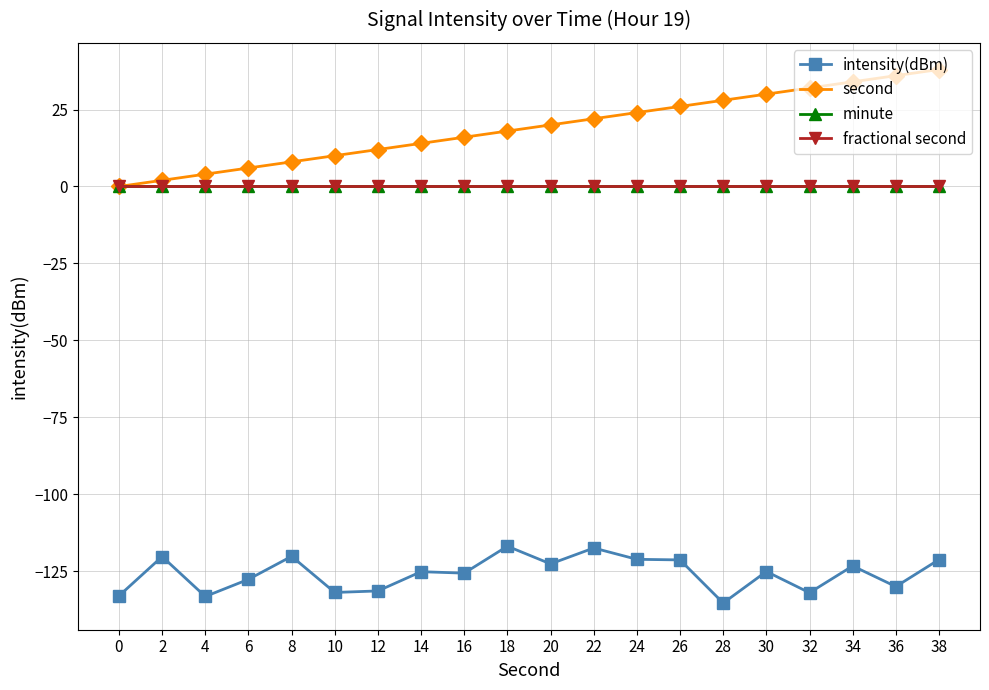

Is this an area chart (filled region under the line)?

No